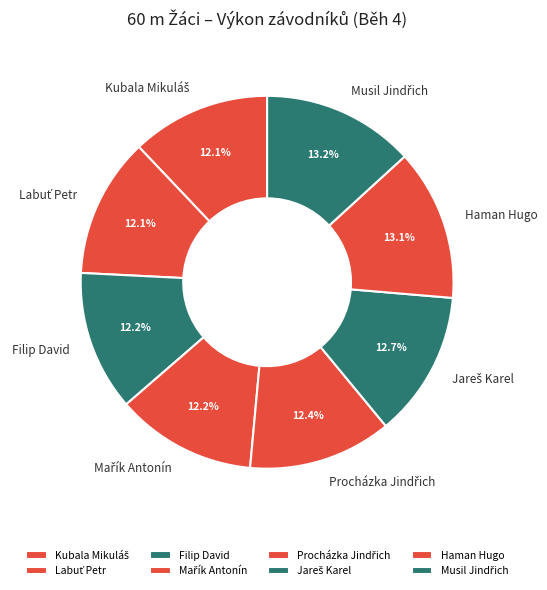

What portion of the pie excludes Haman Hugo?

86.9%